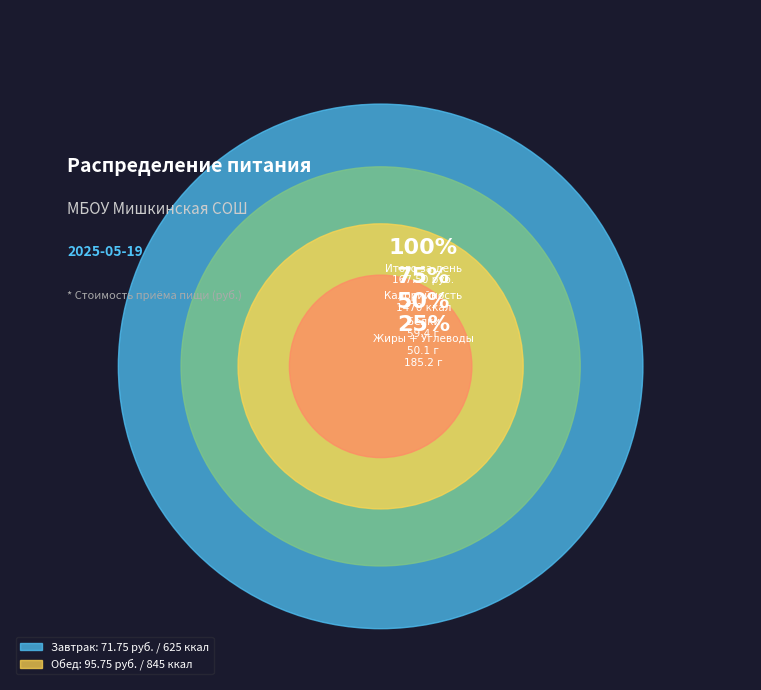

True or false: Завтрак accounts for 43% of the total.

True